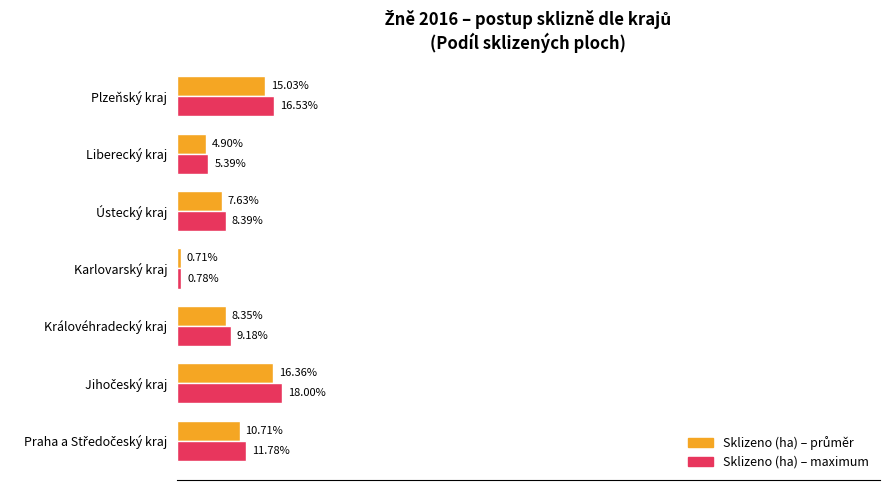

Which label corresponds to the smallest value in the chart?

Karlovarský kraj